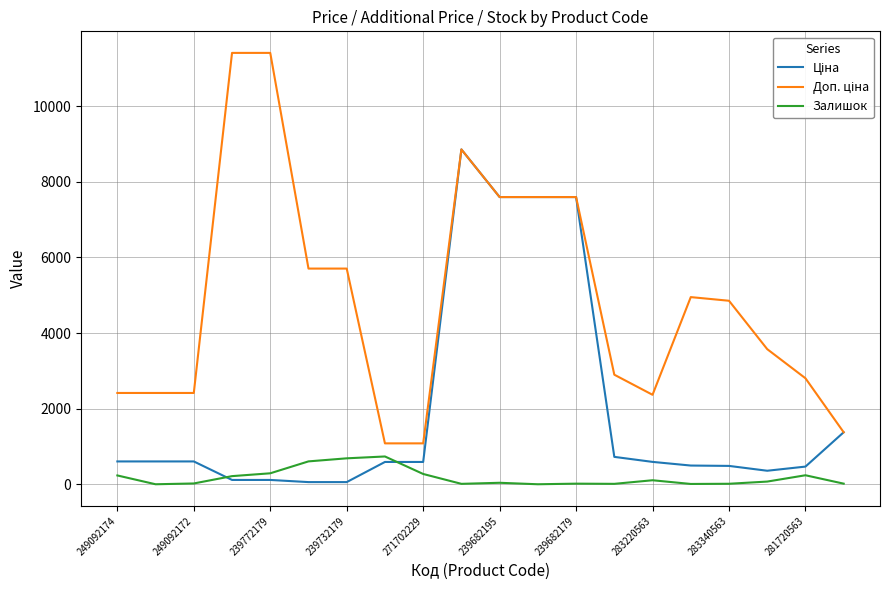

How many lines are shown in the chart?

3